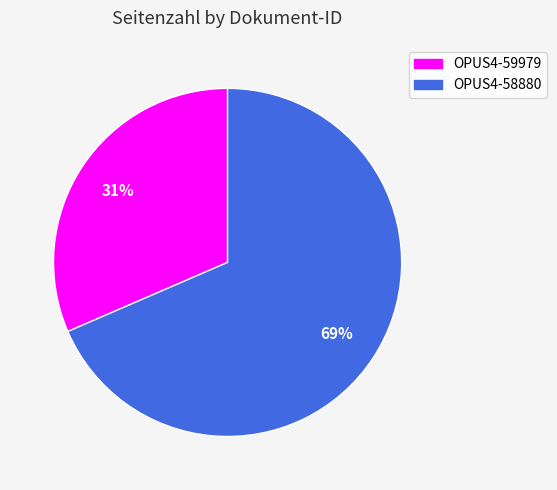

How many slices are in this pie chart?

2